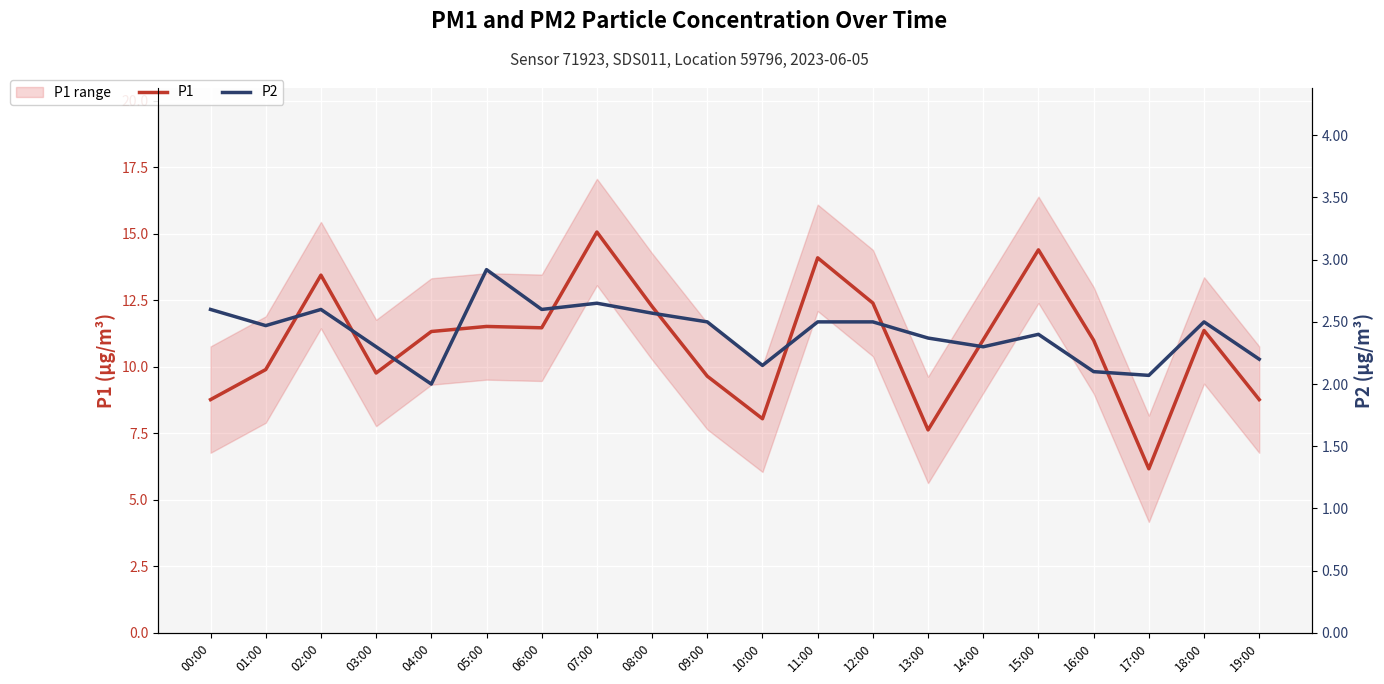

True or false: P2 and P1 intersect in this chart.

False